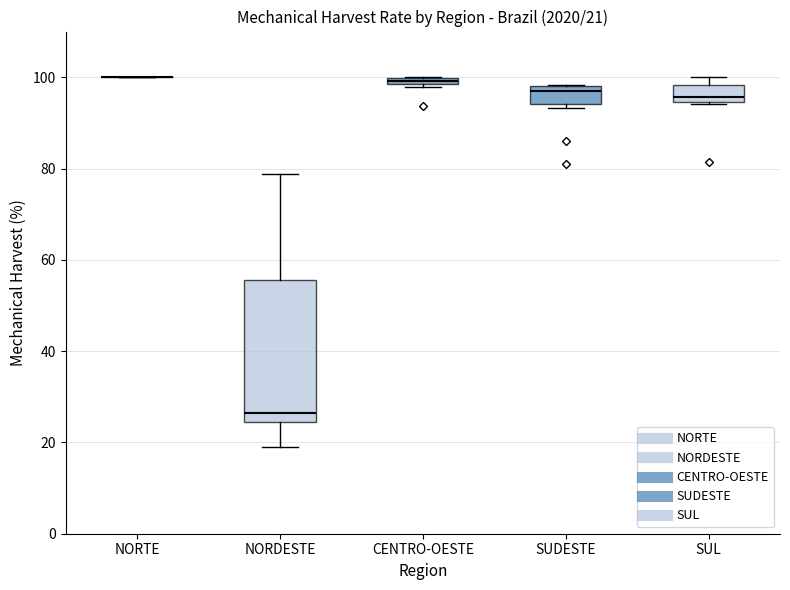

Comparing the boxes themselves (not the whiskers), which one is the tallest?

NORDESTE